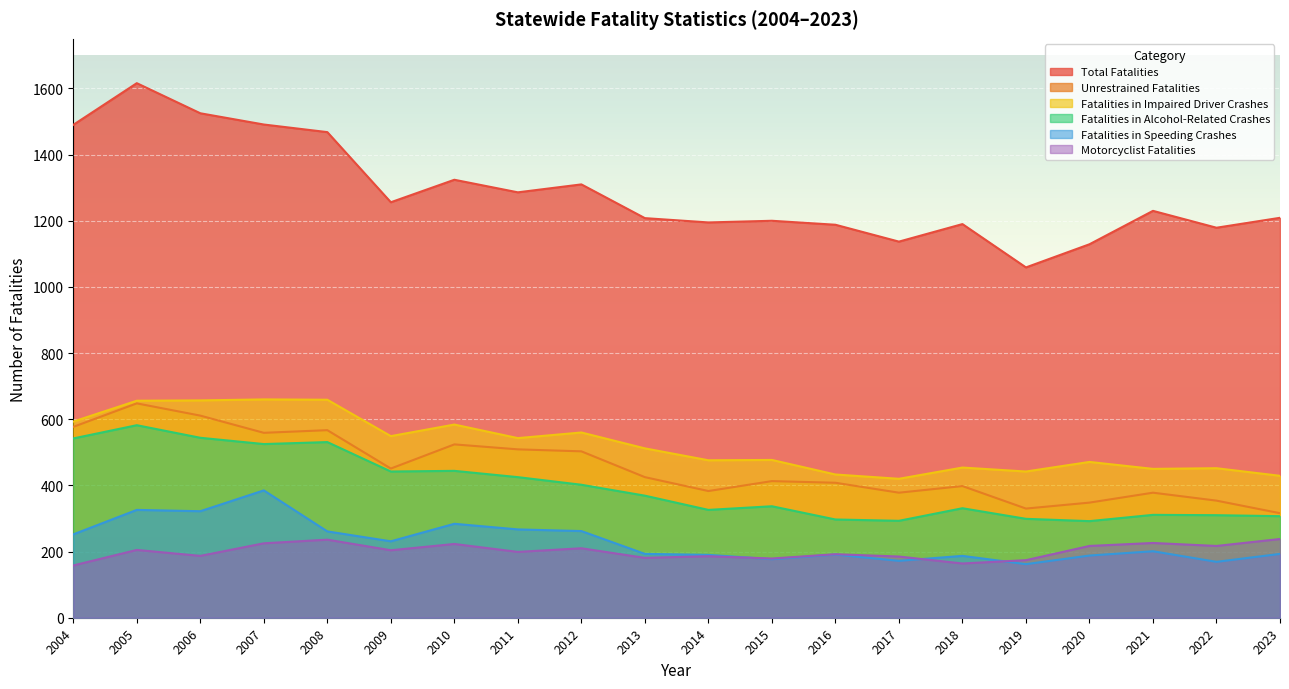

True or false: Fatalities in Alcohol-Related Crashes has more than 0 points higher than both neighbors.

True